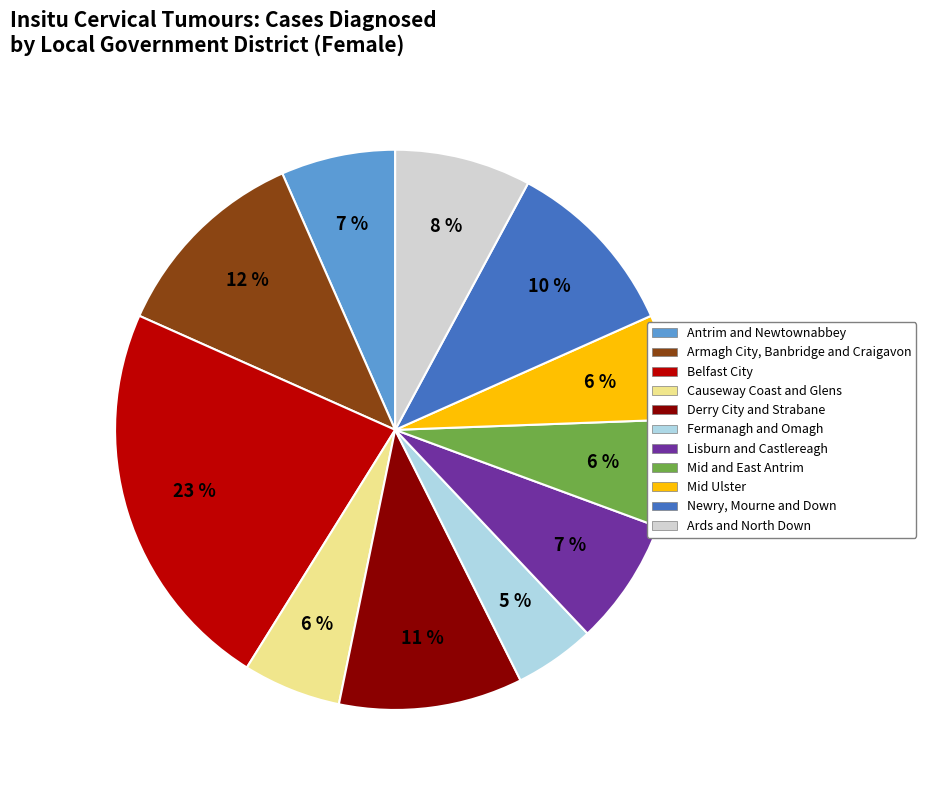

Does Causeway Coast and Glens represent more than half of the total?

No